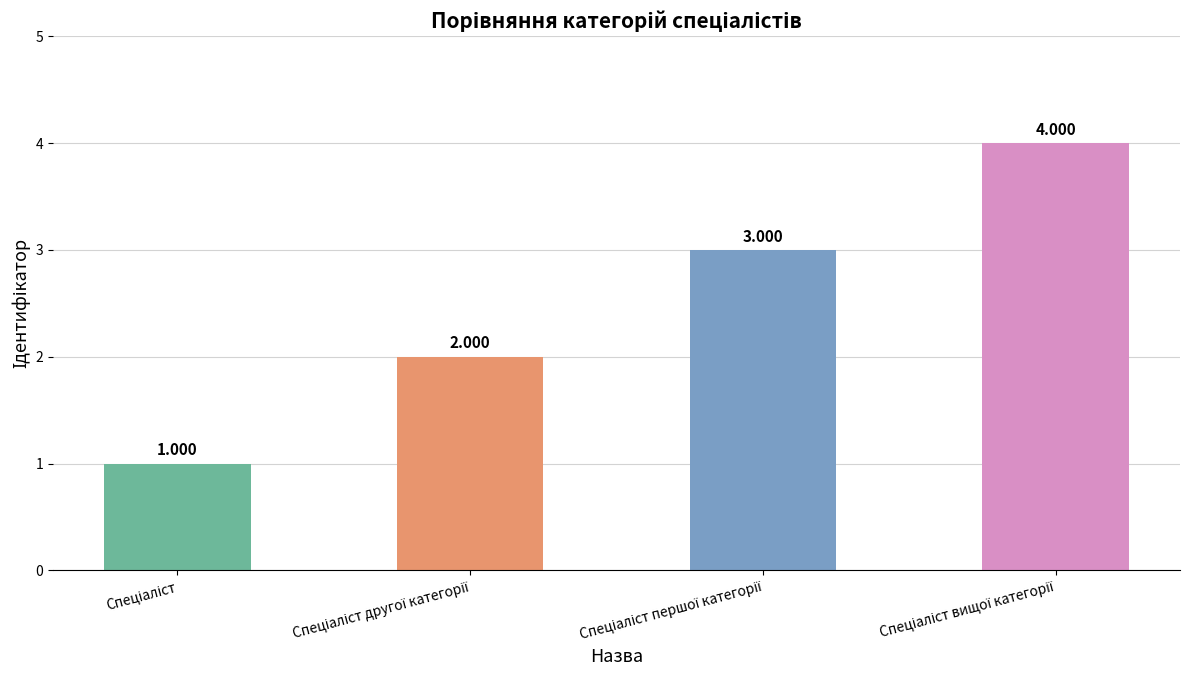

Reading left to right, extract all data points from this chart.

1	2	3	4